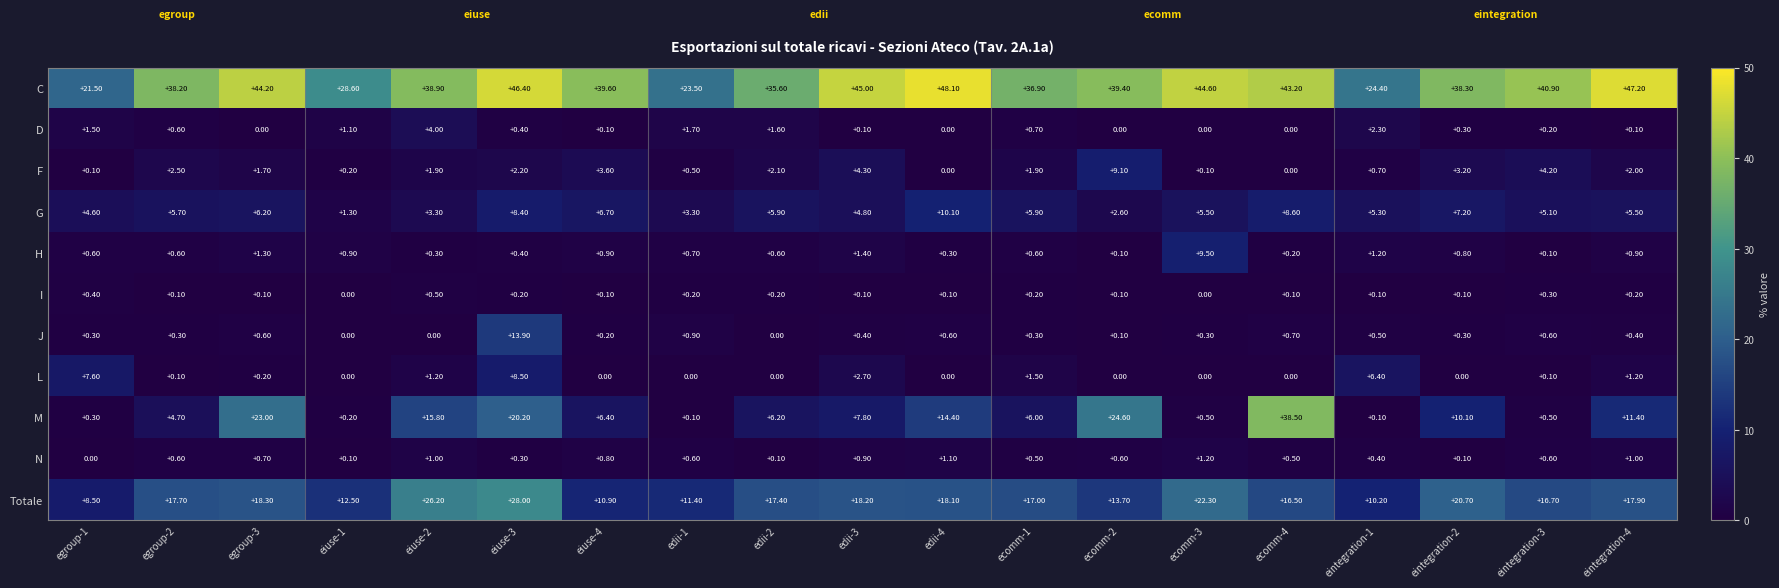

What is the difference between the maximum and minimum values in the M series?

38.4